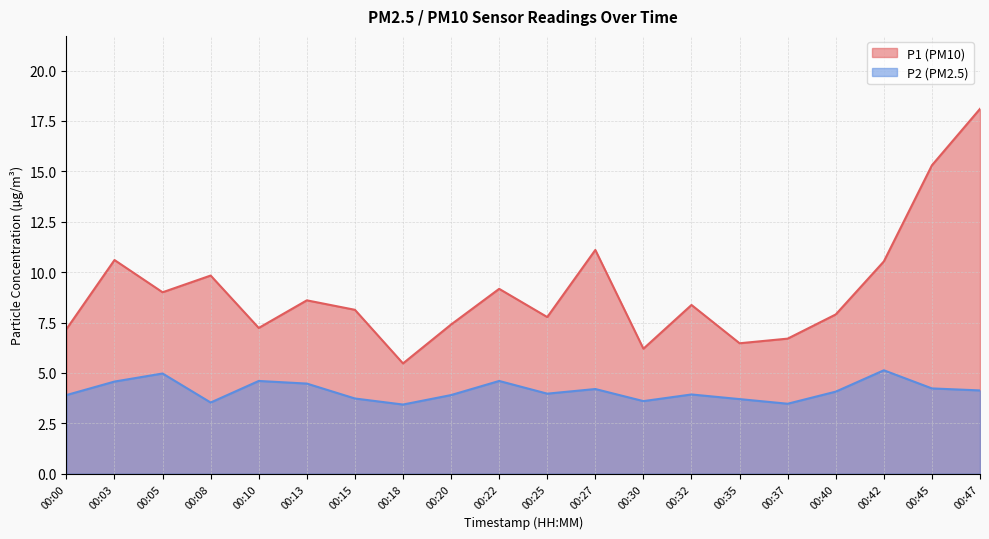

How many values in the P2 series exceed 4?

10